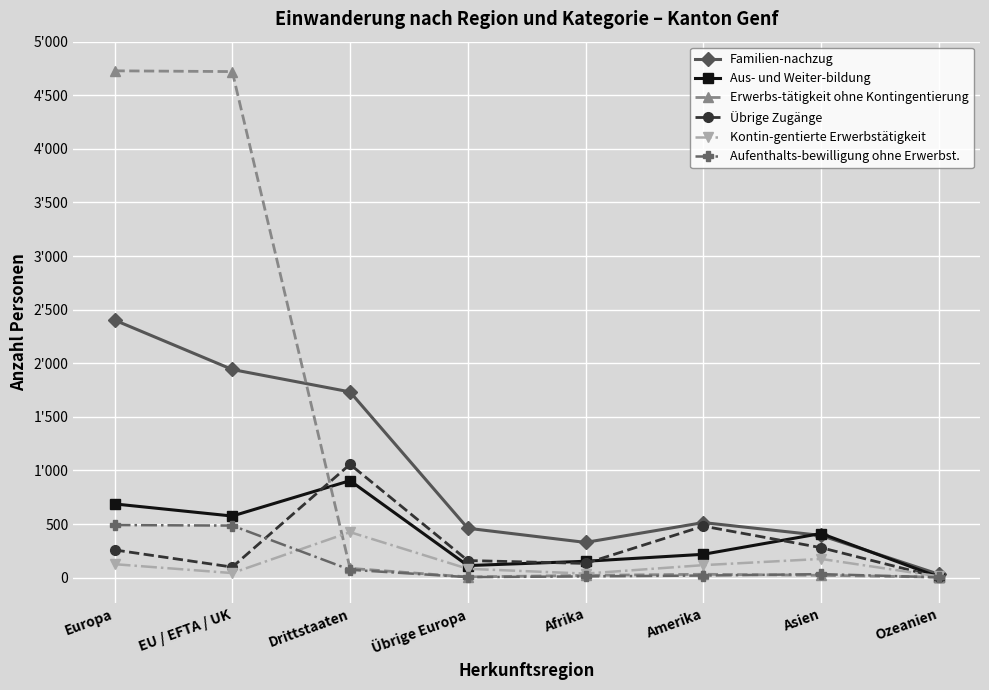

Does the chart have visible grid lines?

Yes